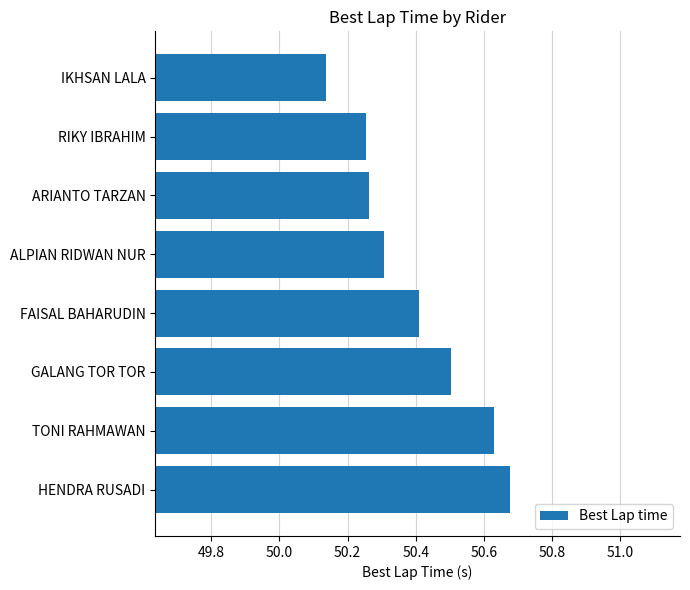

What is the label of the 5th bar from the bottom?

ALPIAN RIDWAN NUR